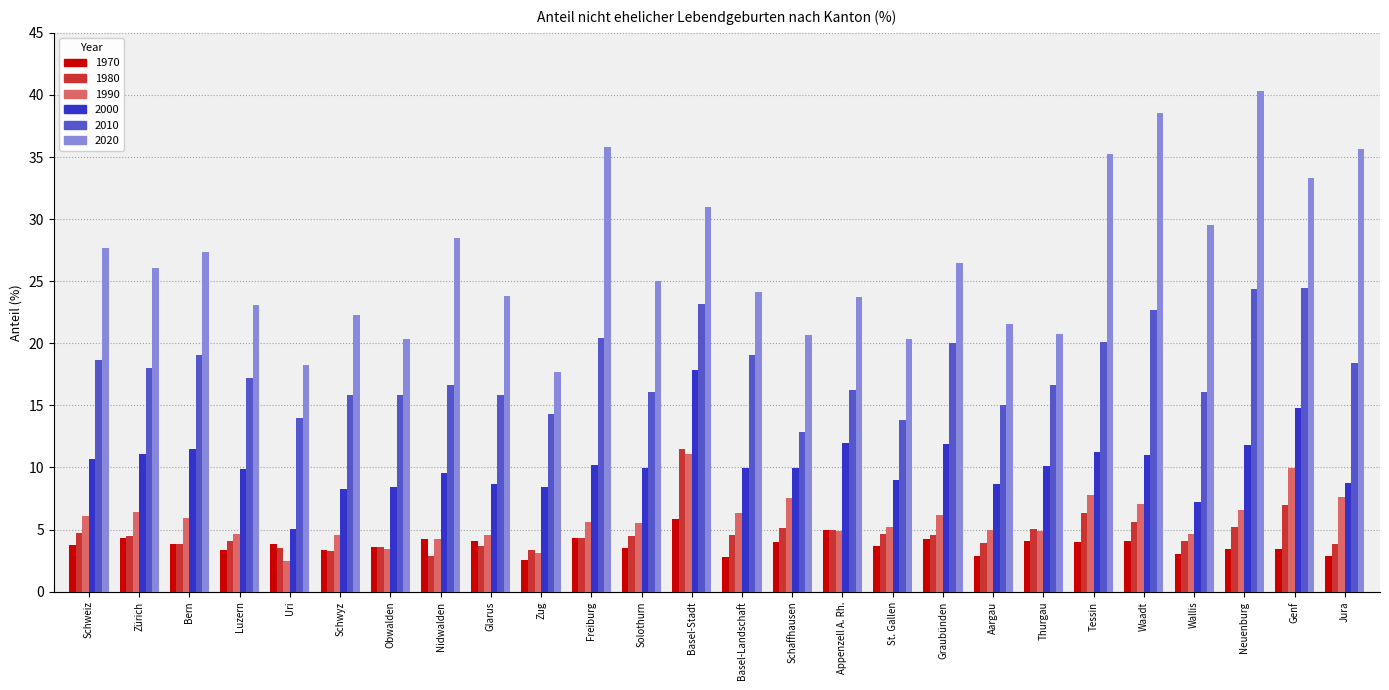

At how many categories does at least one series exceed 32?

6